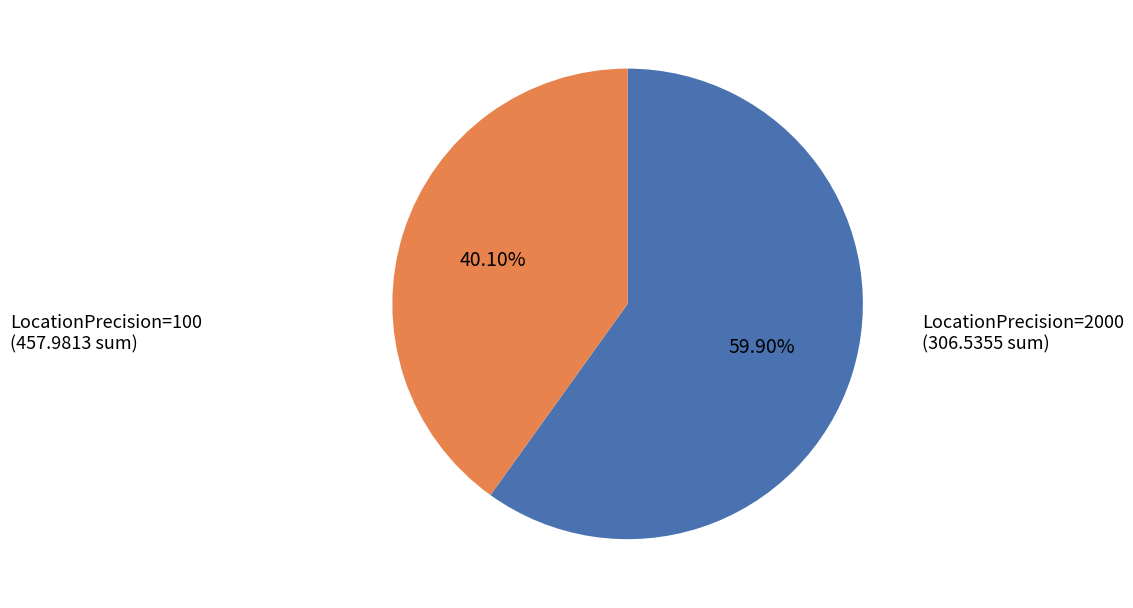

Count the number of slices in the pie.

2